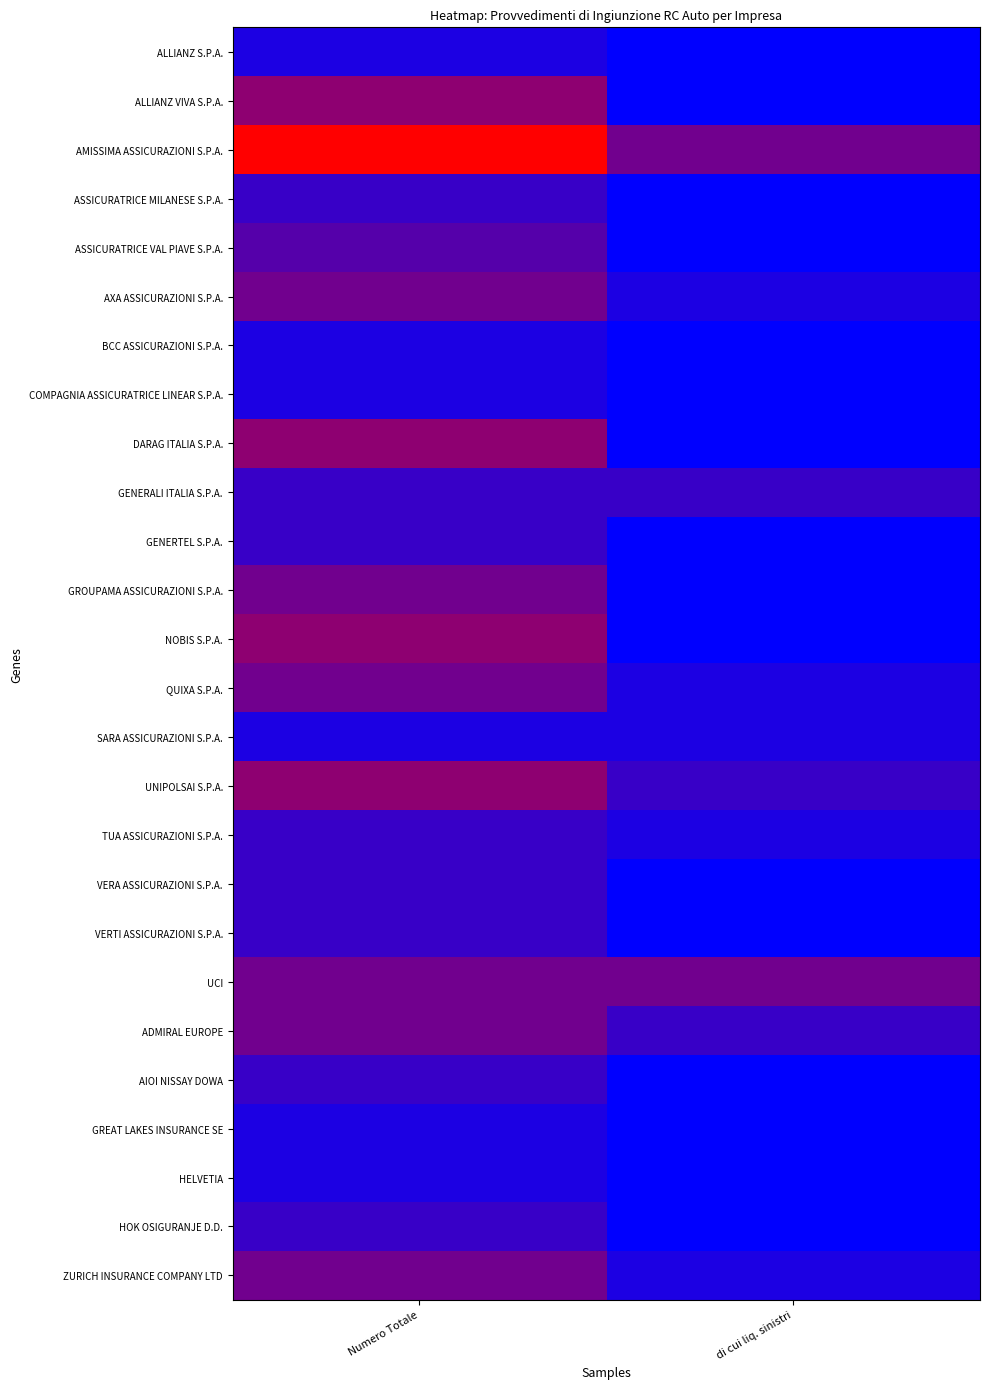

At how many categories does at least one series exceed 5?

1